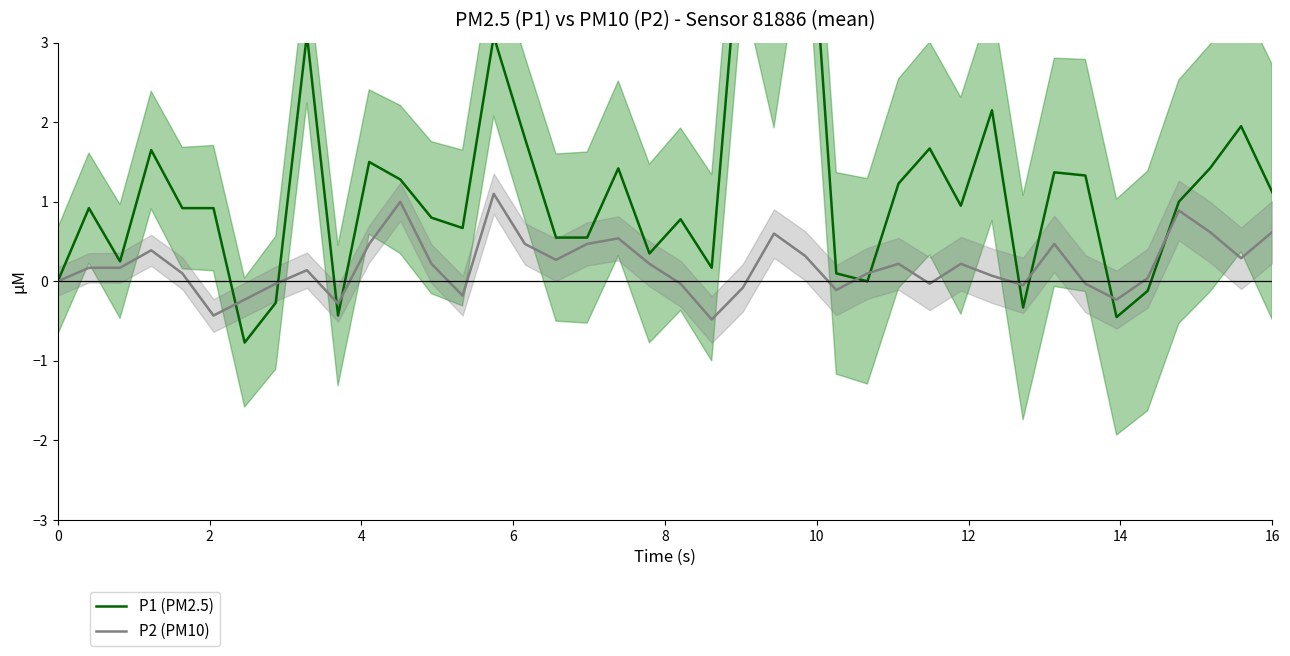

Read the P2 (PM10) value at 8.

0.1